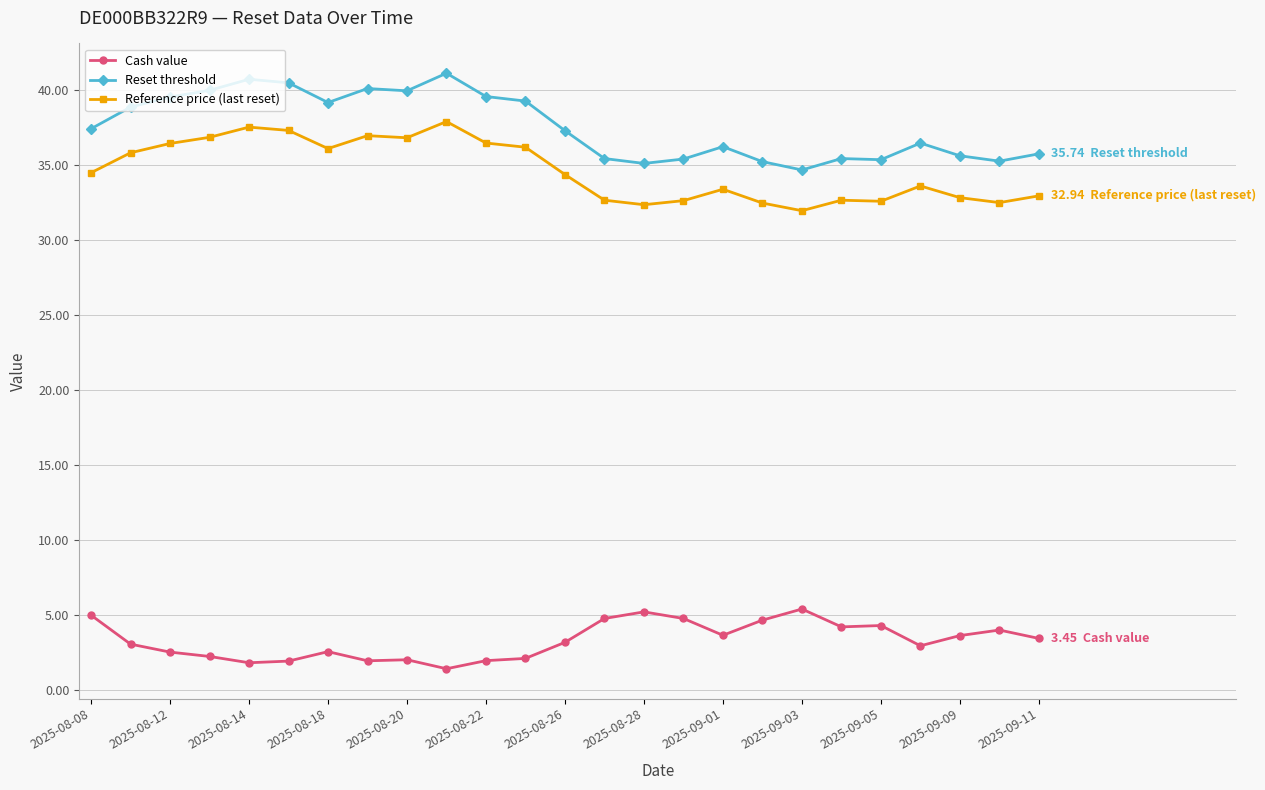

How many distinct data groups are displayed?

3